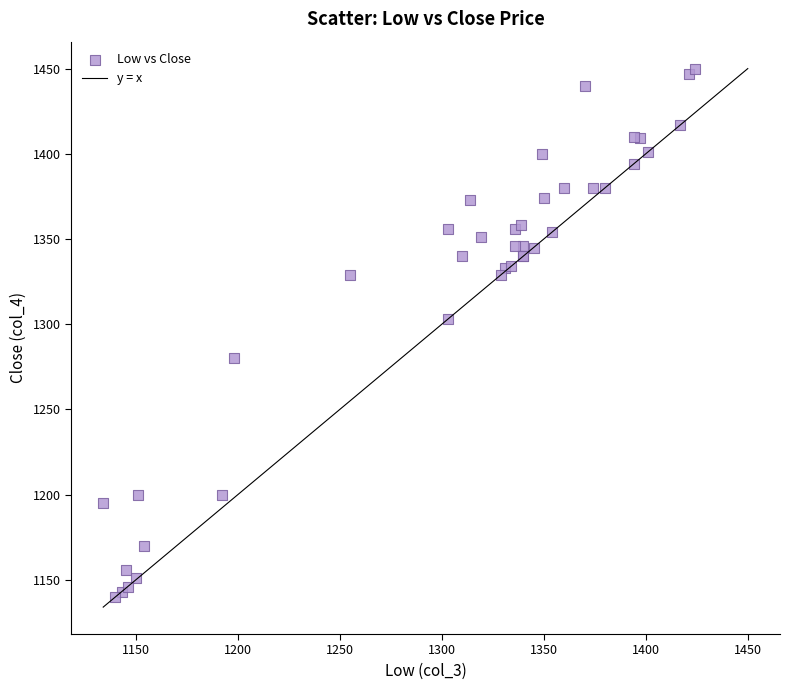

What Y value in the scatter plot is closest to 1295?

1303